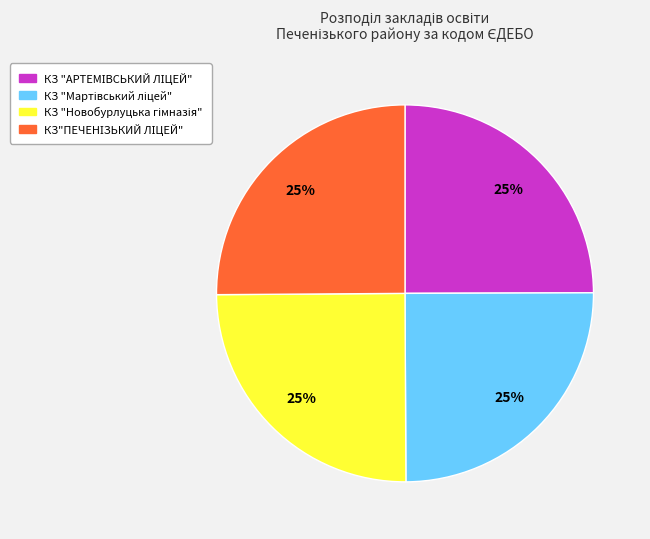

Is there a majority slice in this chart?

No